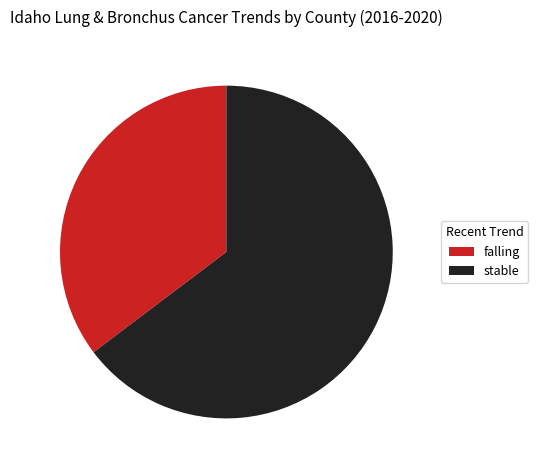

The stable slice represents 65% of the pie. True or false?

True